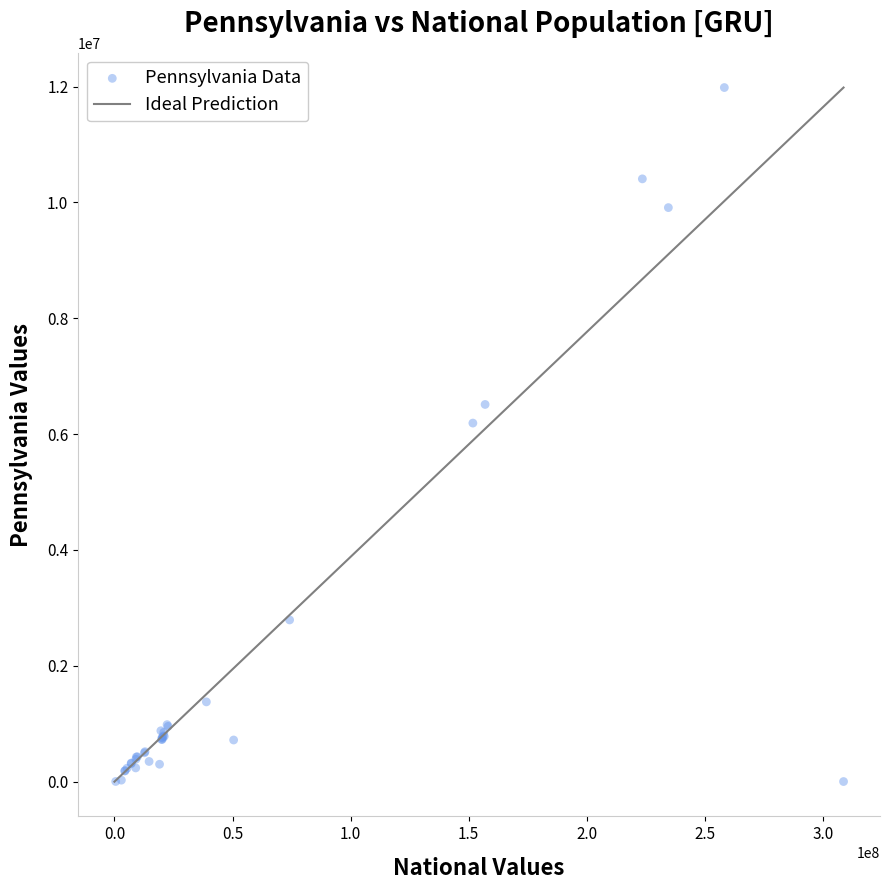

What Y value in the scatter plot is closest to 5992652?

6190363